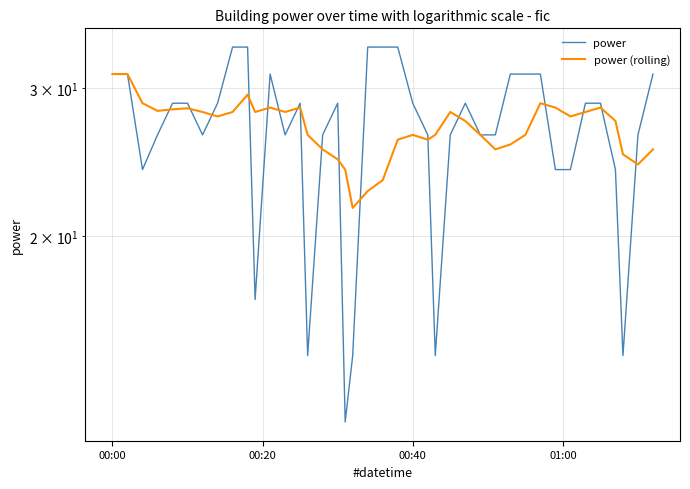

Rank the series by their maximum value, from highest to lowest.

power, power (rolling)